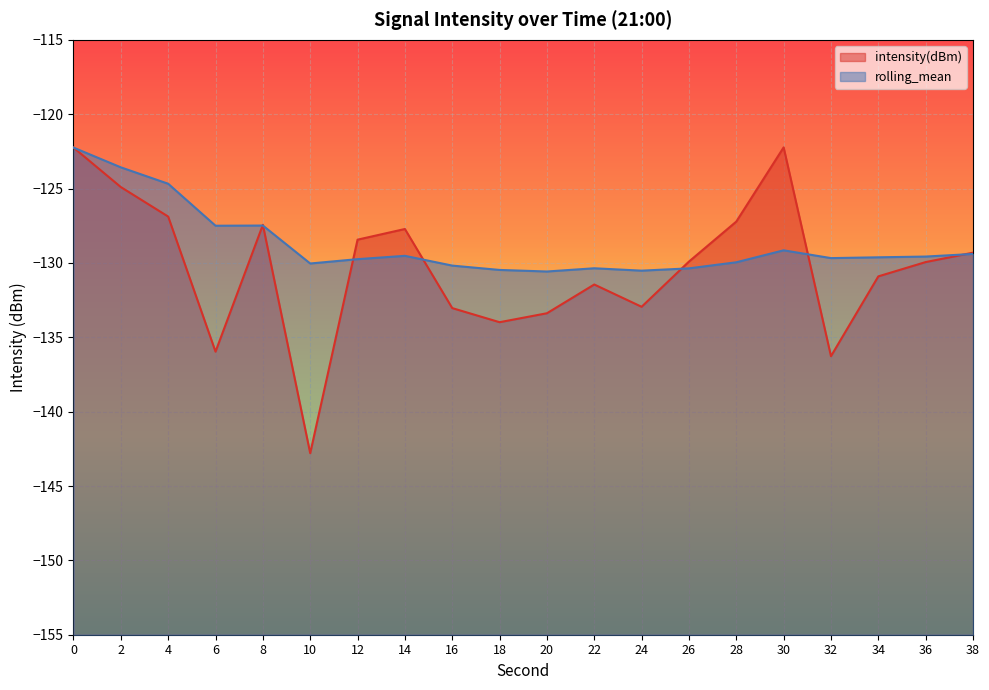

True or false: rolling_mean has a value of -130.0 at 28.

True